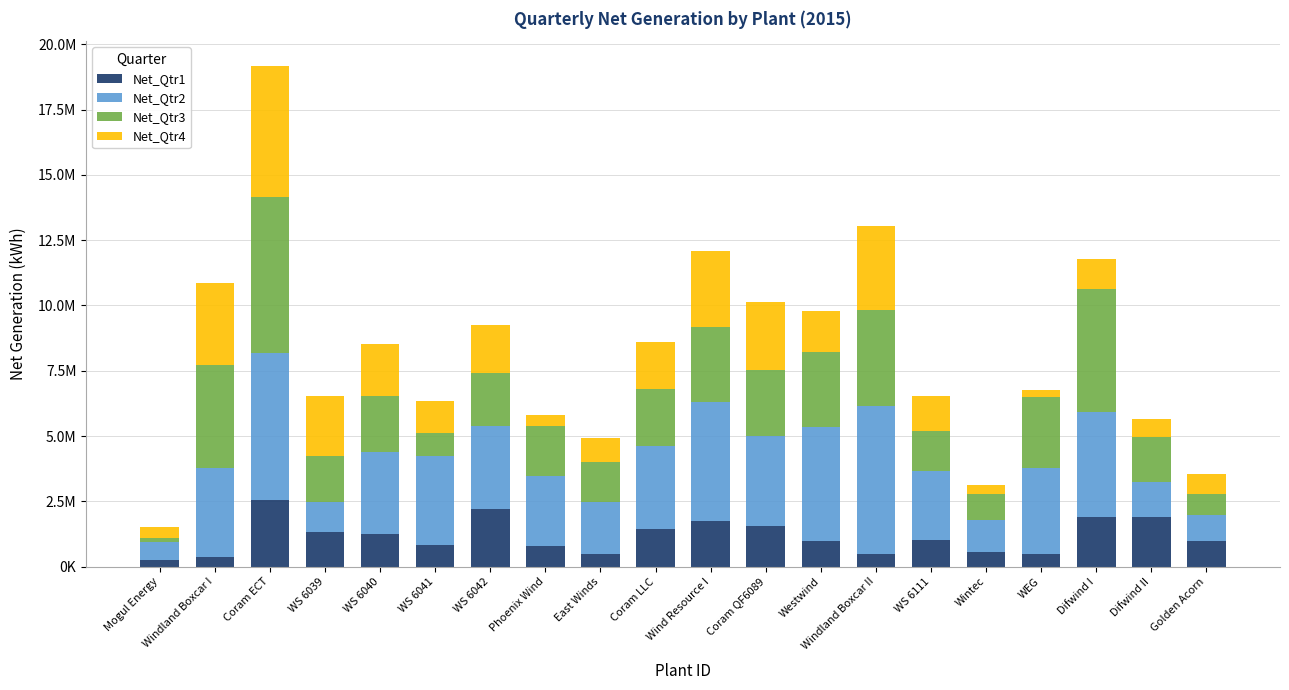

At which label is Net_Qtr2 closest to 3189742?

WS 6042